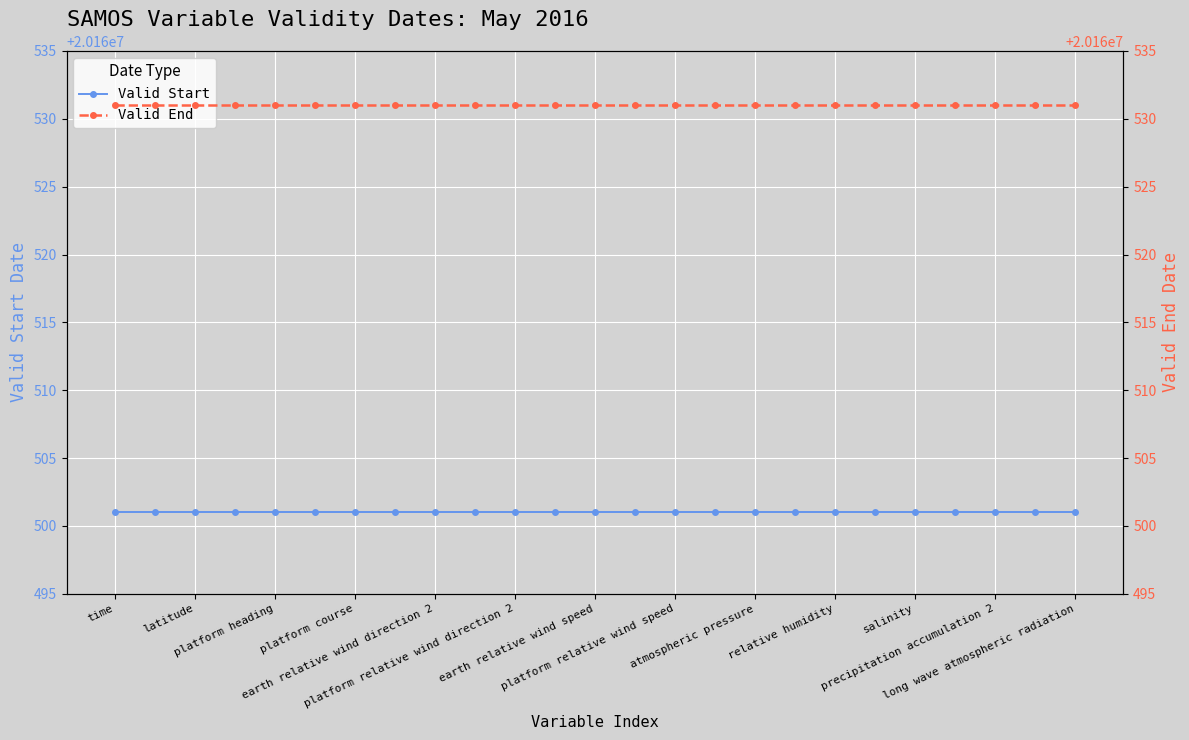

Which category has the highest value across all series?

time